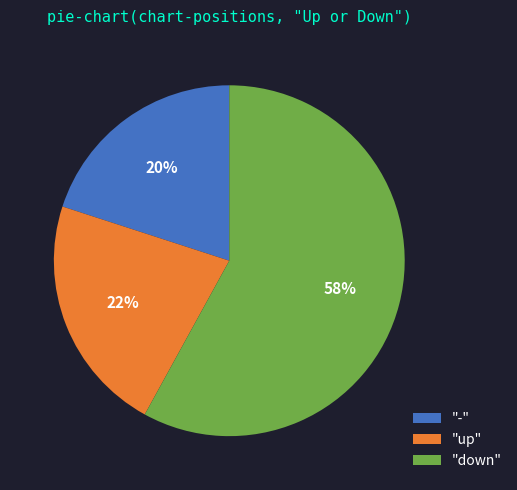

Approximately how many times larger is the value at "-" compared to "up"?

0.9